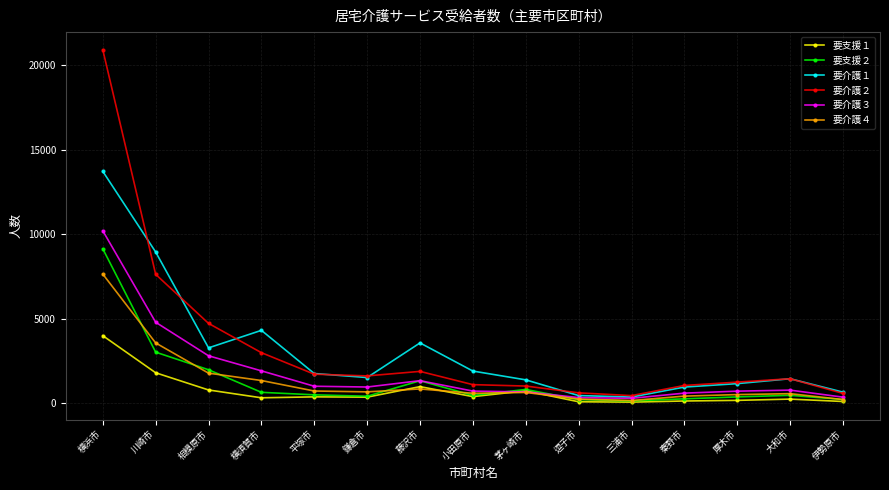

What is the difference between the maximum and minimum values in the 要介護４ series?

7480